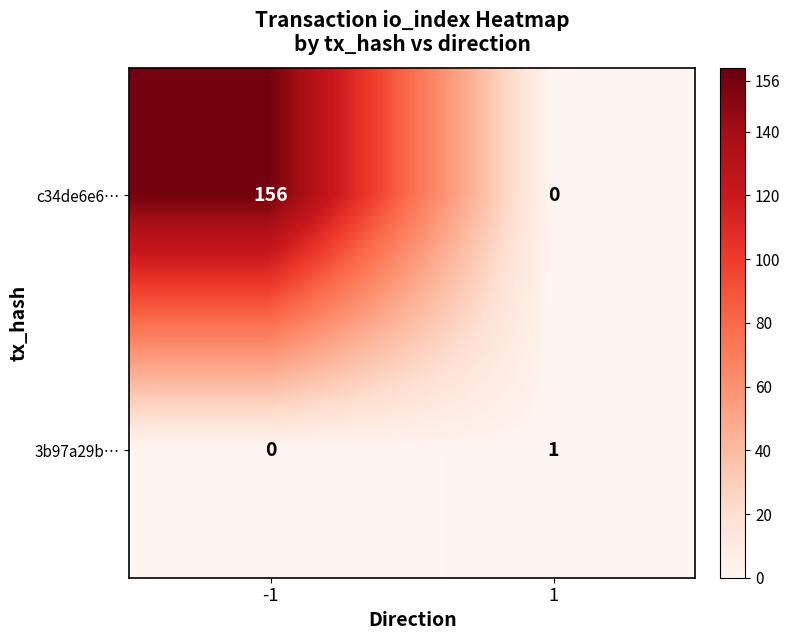

Which series has the largest range (max minus min)?

c34de6e6…